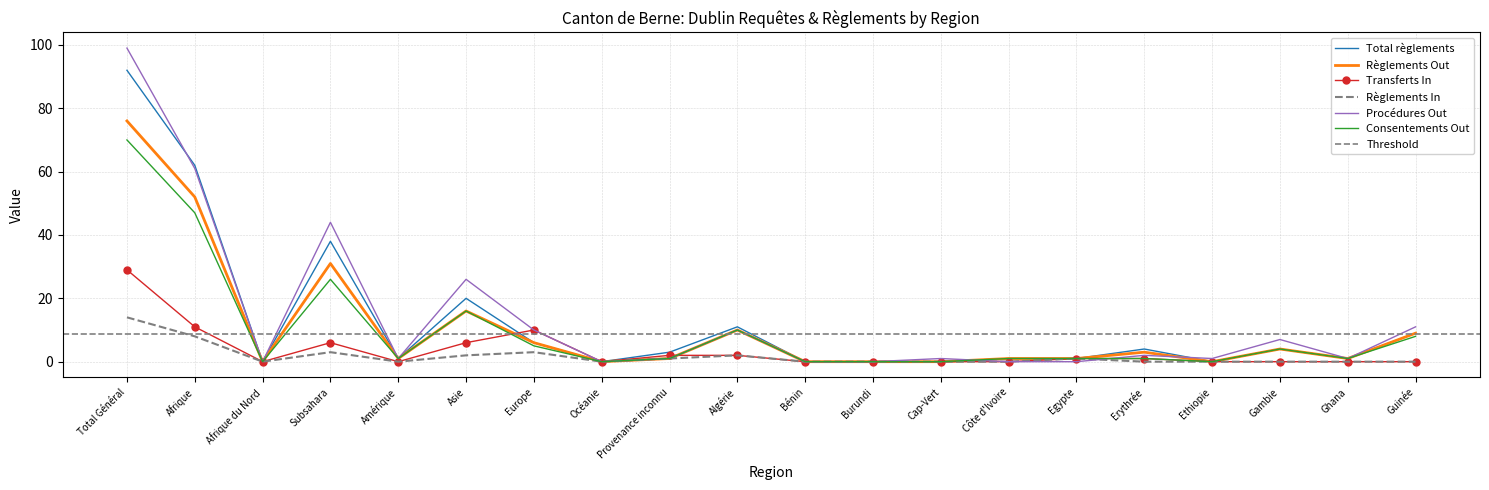

What is the average value of the Procédures Out series?

14